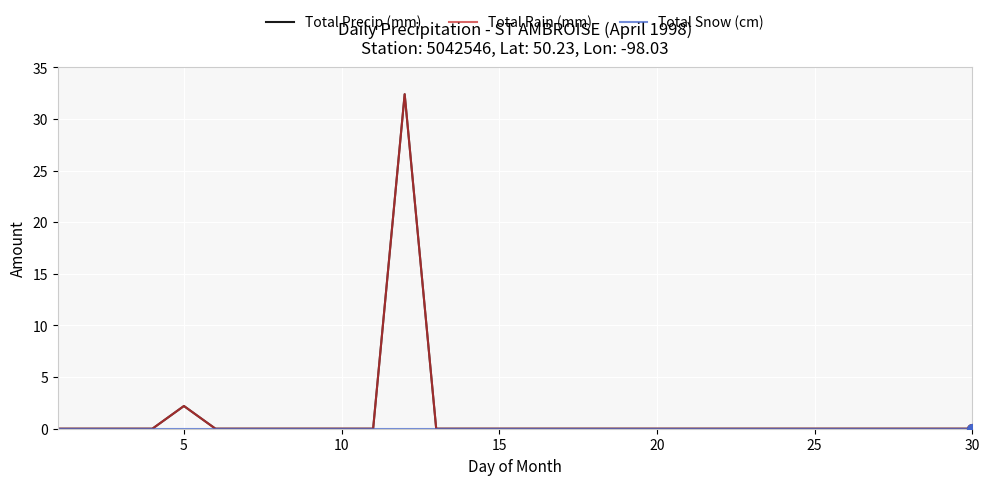

True or false: Total Rain (mm) and Total Precip (mm) intersect in this chart.

False